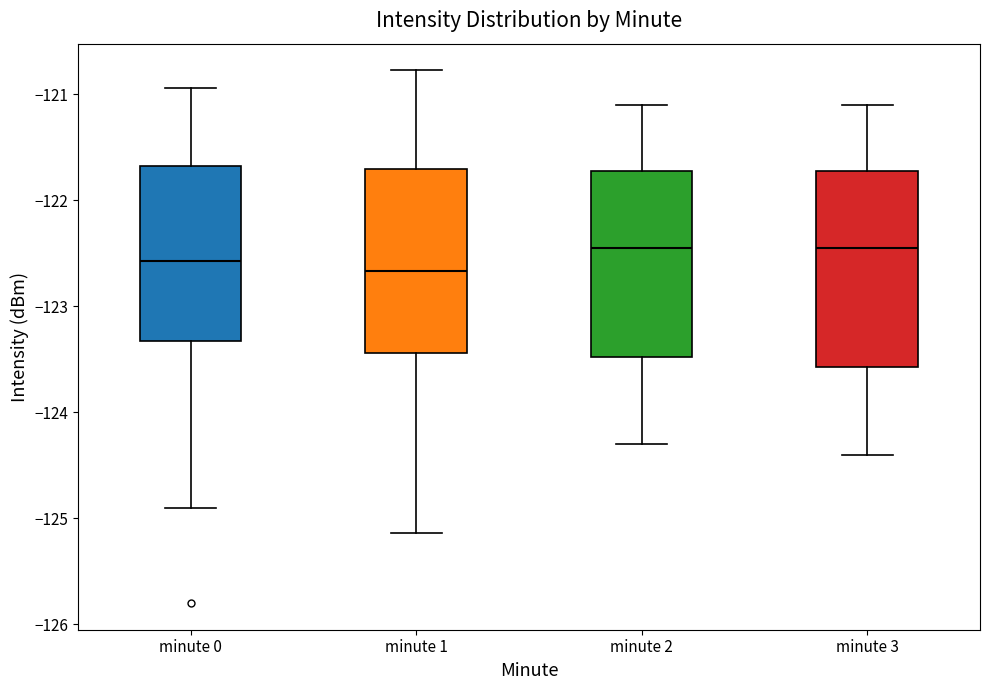

Reading left to right, read every box against the y-axis: the position of its median line, the range the box covers, and the ends of its whiskers. The values are not printed on the chart, so give them approximately, as read against the axis.

minute 0: median -122.6, box -123.3 to -121.7, whiskers -124.9 to -120.9
minute 1: median -122.7, box -123.4 to -121.7, whiskers -125.1 to -120.8
minute 2: median -122.4, box -123.5 to -121.7, whiskers -124.3 to -121.1
minute 3: median -122.4, box -123.6 to -121.7, whiskers -124.4 to -121.1